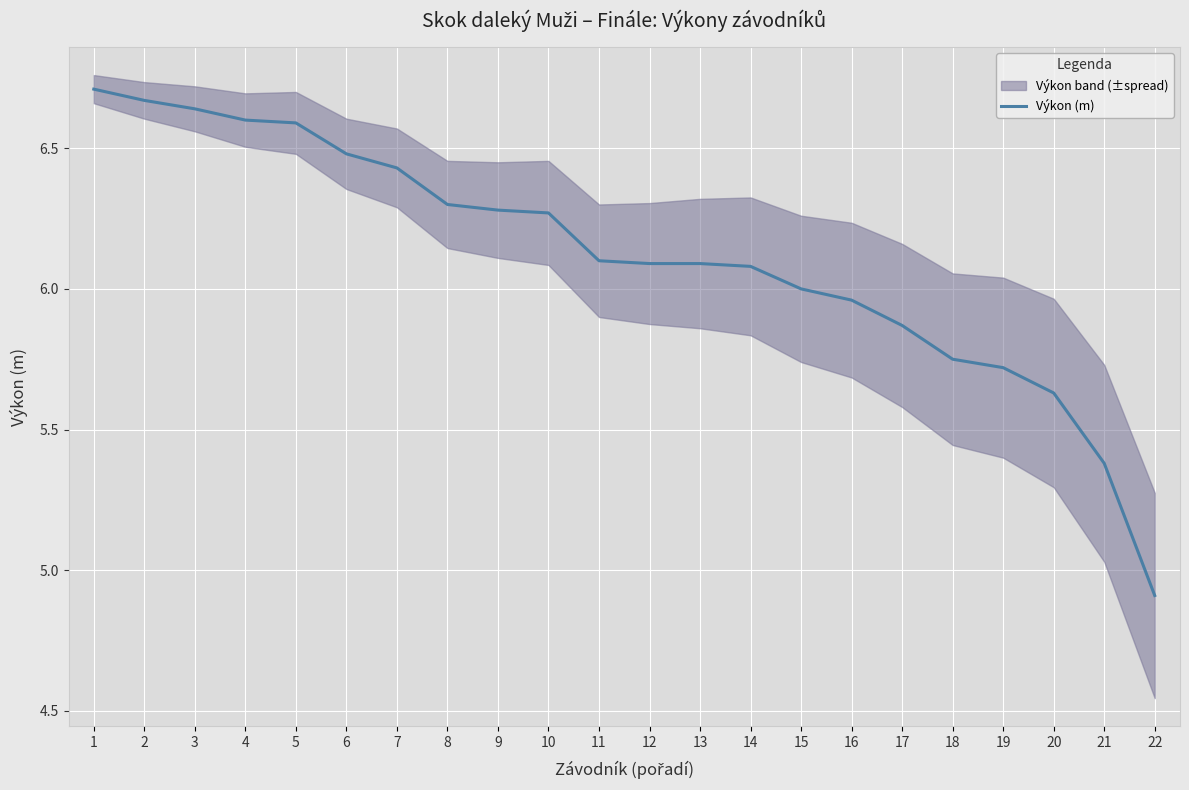

Reading left to right, extract all data points from this chart.

6.7	6.7	6.6	6.6	6.6	6.5	6.4	6.3	6.3	6.3	6.1	6.1	6.1	6.1	6.0	6.0	5.9	5.8	5.7	5.6	5.4	4.9